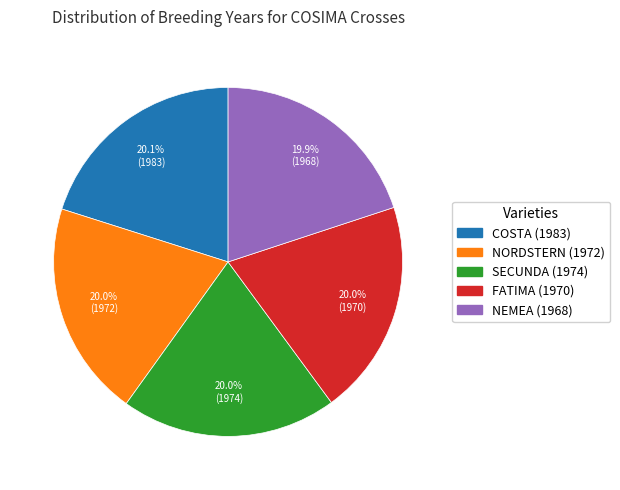

True or false: COSTA (1983) accounts for 20% of the total.

True